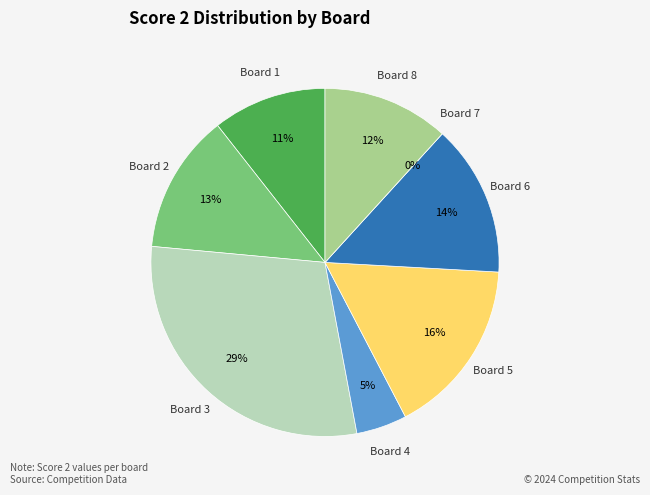

Approximately how many times larger is the value at Board 3 compared to Board 4?

6.2